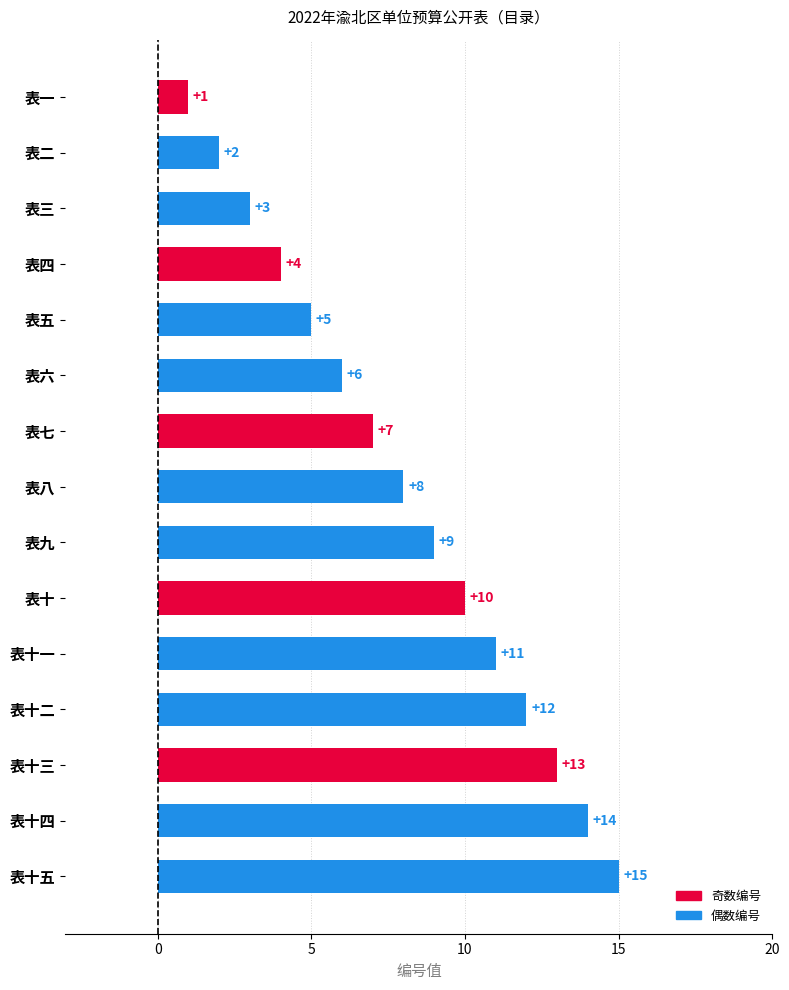

Rank the categories by value from lowest to highest.

表一, 表二, 表三, 表四, 表五, 表六, 表七, 表八, 表九, 表十, 表十一, 表十二, 表十三, 表十四, 表十五